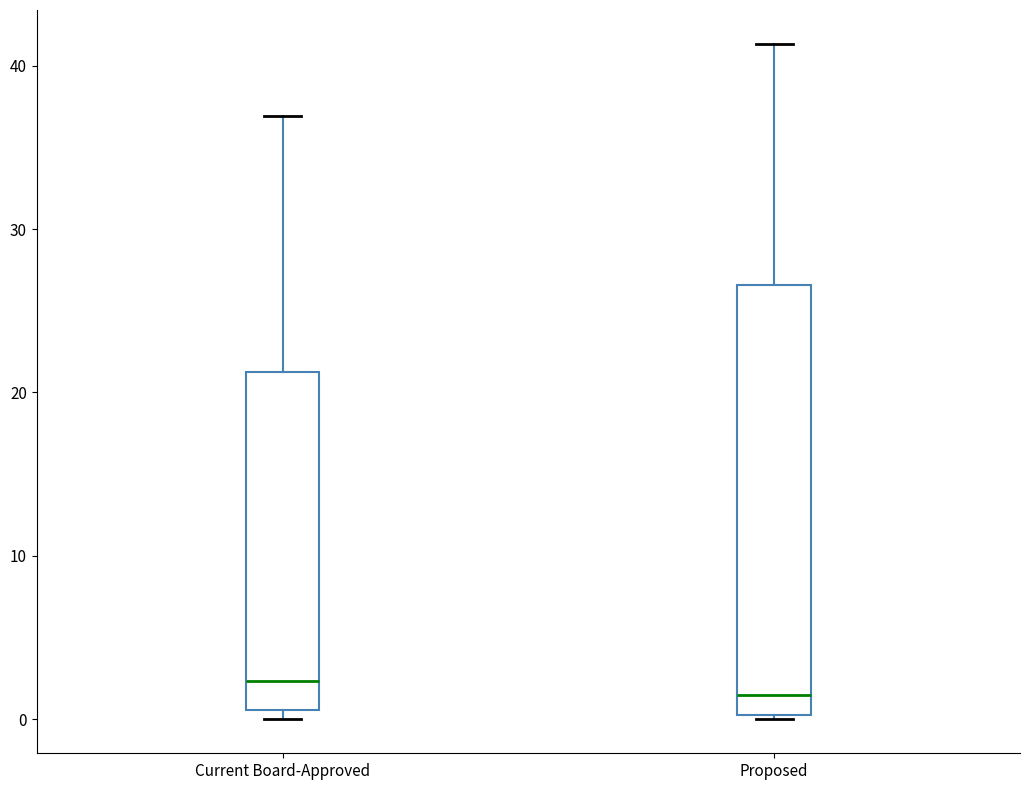

Reading left to right, transcribe this box plot: for each box, give where its median line is, the range the box spans, and where its two whiskers end, as read against the y-axis. The values are not printed on the chart, so give them approximately, as read against the axis.

Current Board-Approved: median 2, box 1 to 21, whiskers 0 to 37
Proposed: median 1, box 0 to 27, whiskers 0 to 41